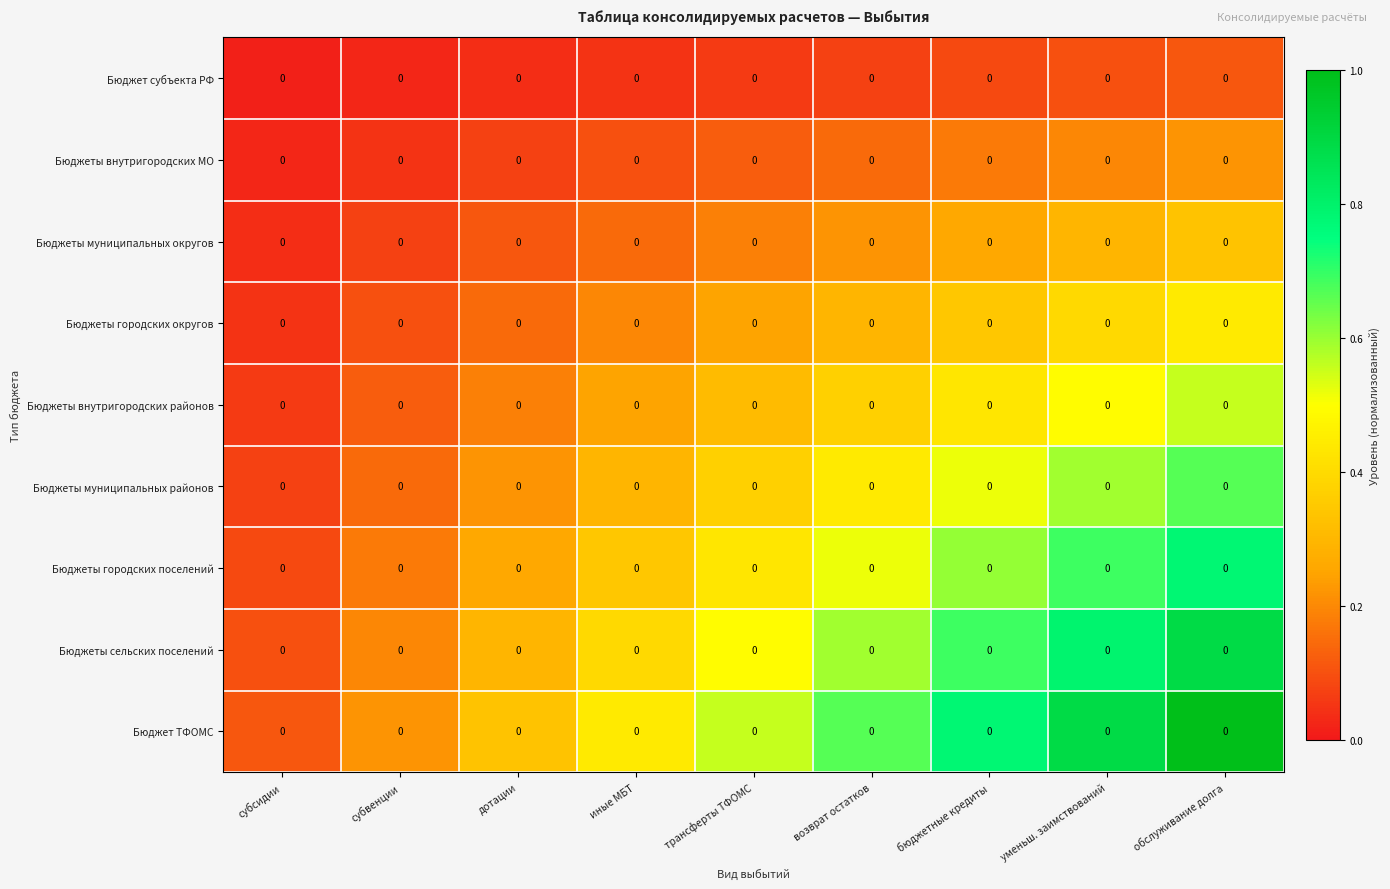

Count the Бюджеты муниципальных районов values in the range 0 to 1.

9